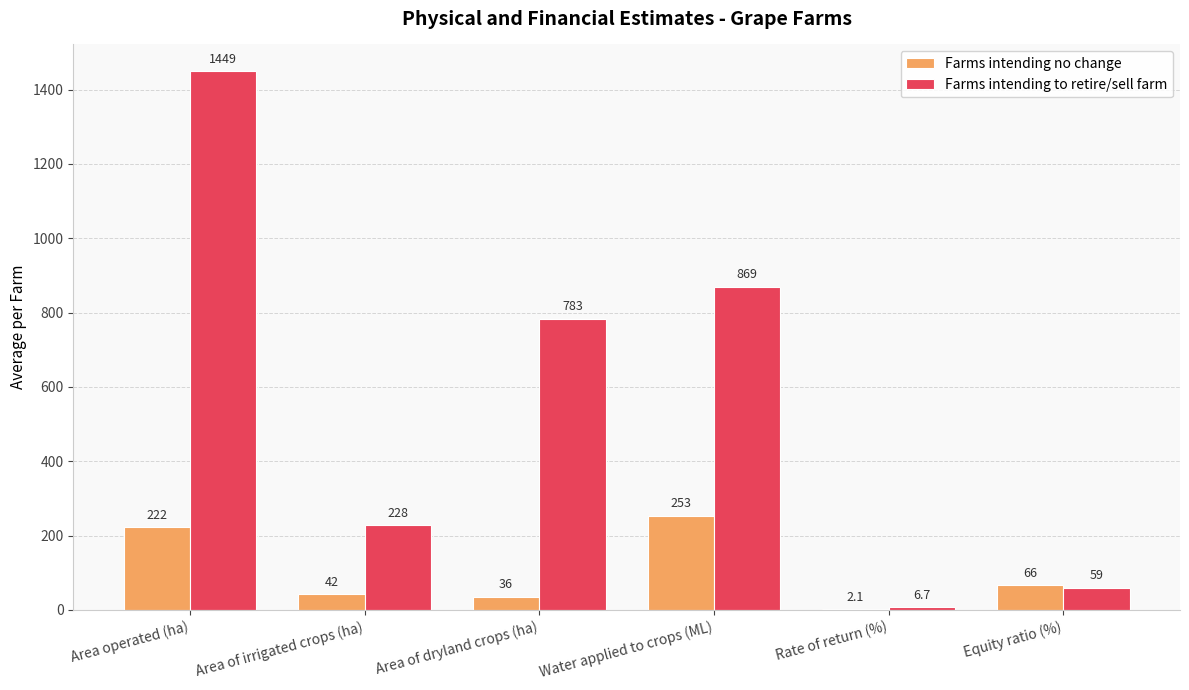

What is the maximum value shown in the chart?

1449.0